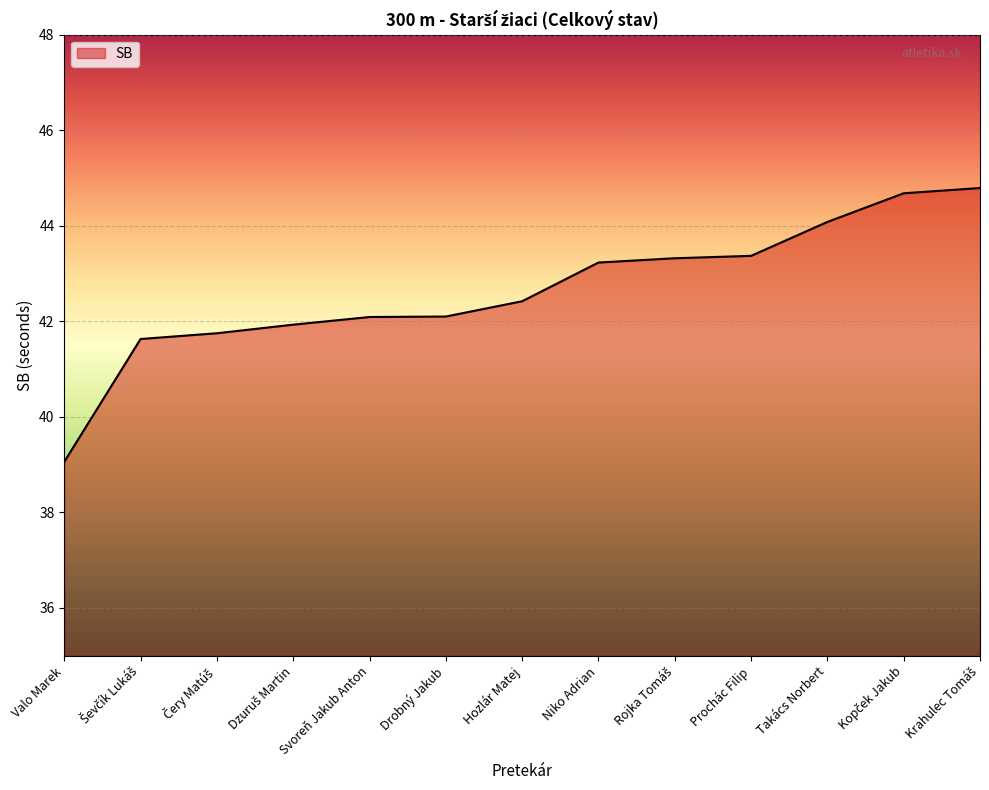

The chart shows a value of 42.1 at Drobný Jakub. True or false?

True